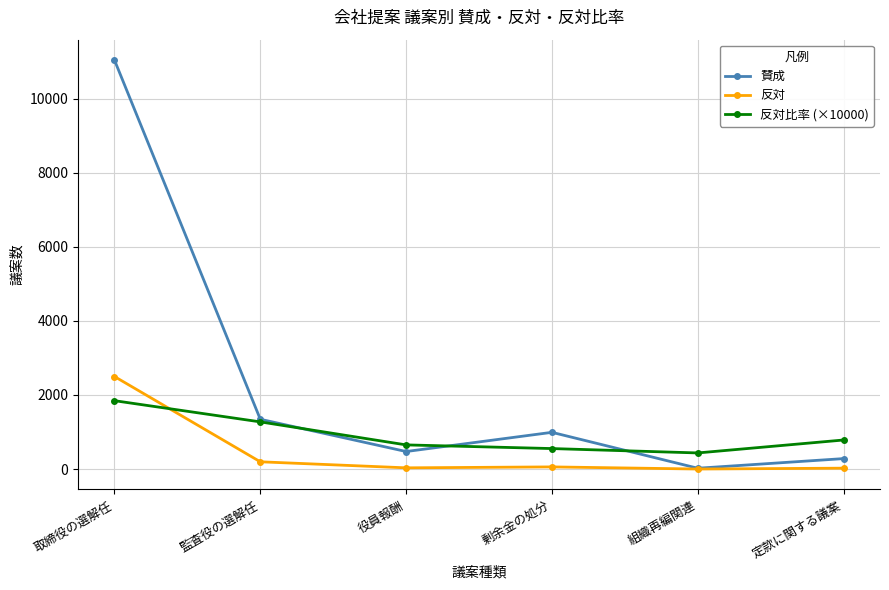

Where is the first local minimum for 反対比率 (×10000)?

組織再編関連